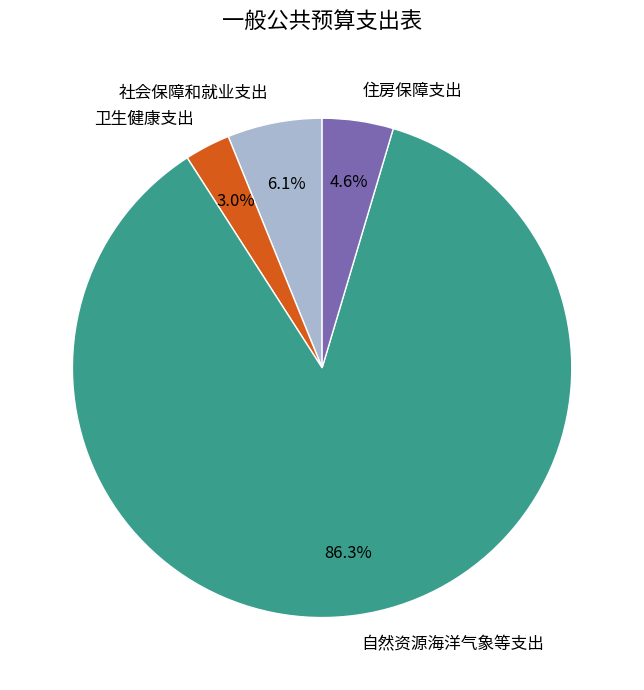

To the nearest percent, what percentage of the pie is 住房保障支出?

5%